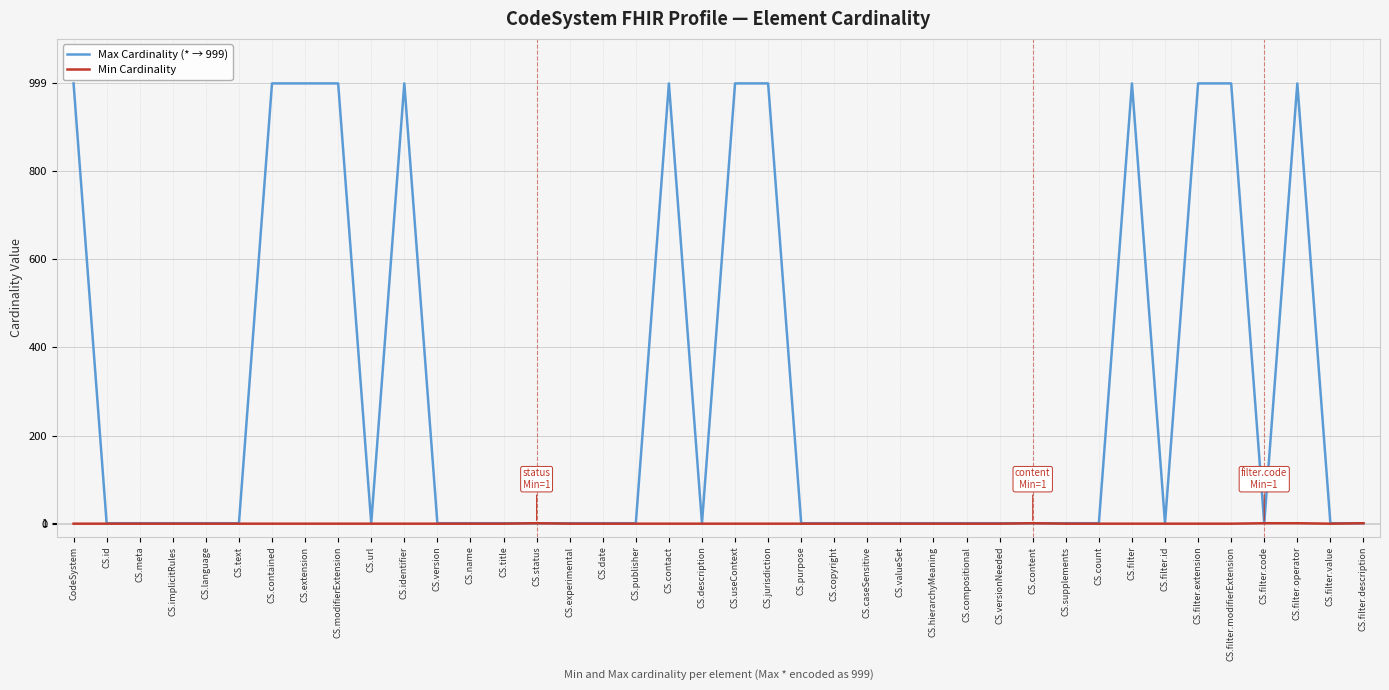

Which series has the largest total across all categories?

Max Cardinality (* → 999)